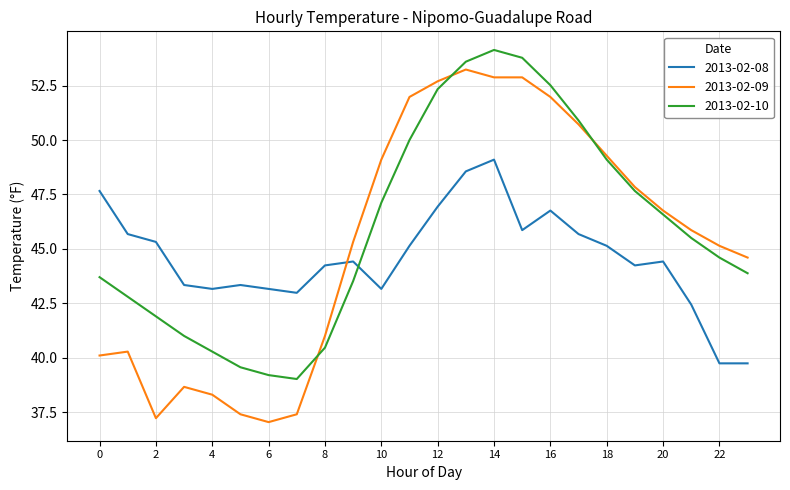

Which series has the widest spread of values?

2013-02-09